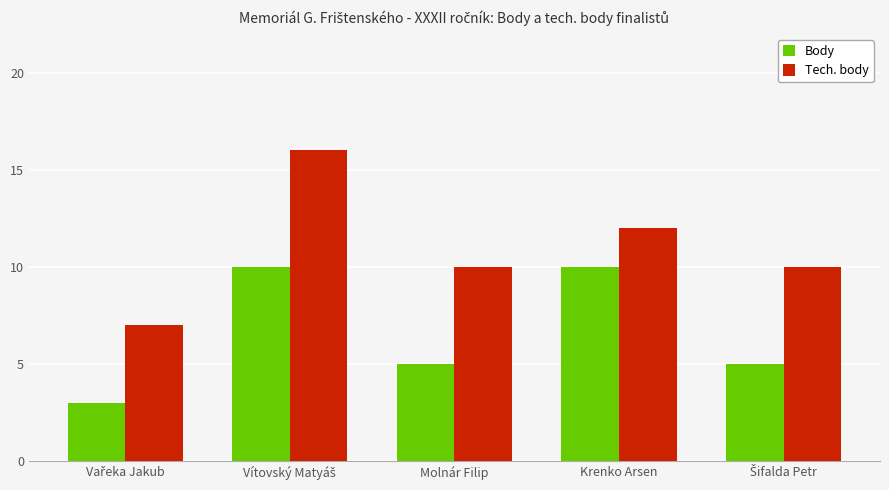

What is the highest value of the Body series?

10